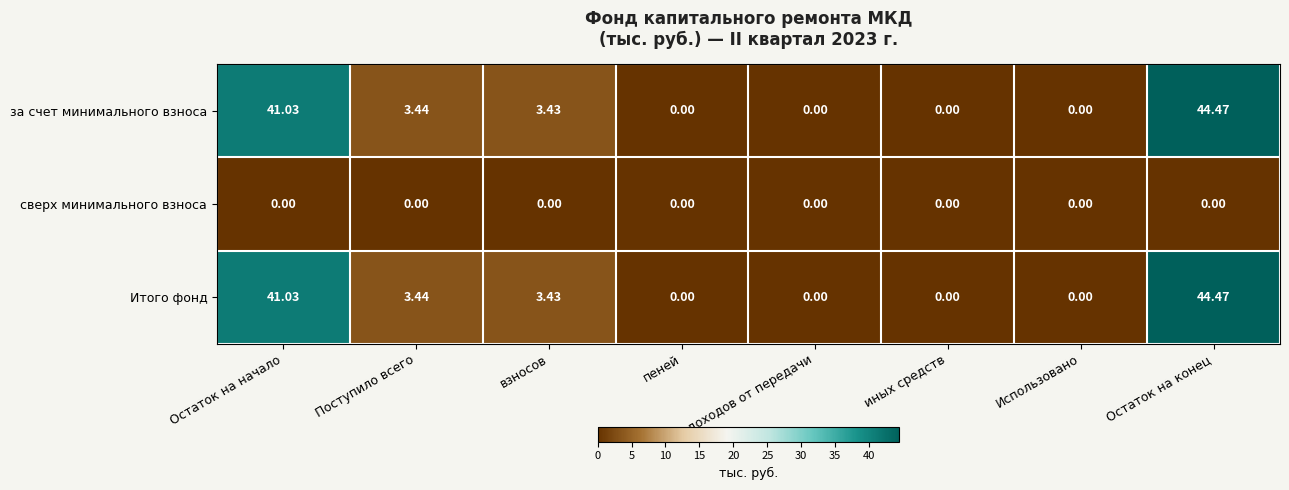

At which category does the chart reach its peak across all series?

Остаток на конец